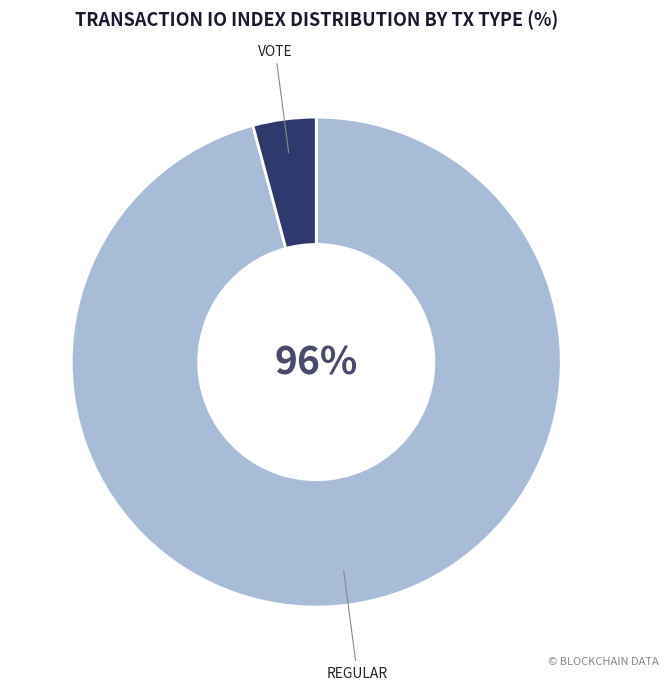

Does any single category account for the majority?

Yes